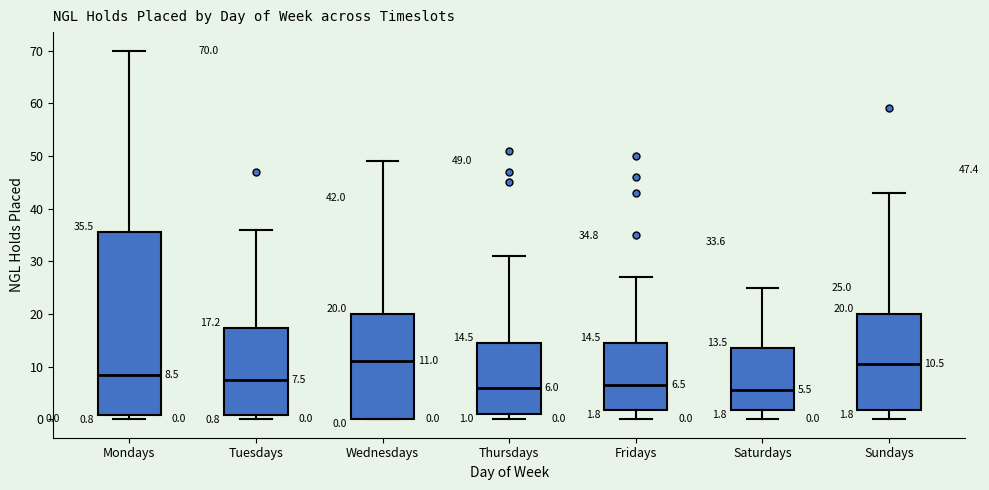

Comparing the boxes themselves (not the whiskers), which one is the tallest?

Mondays